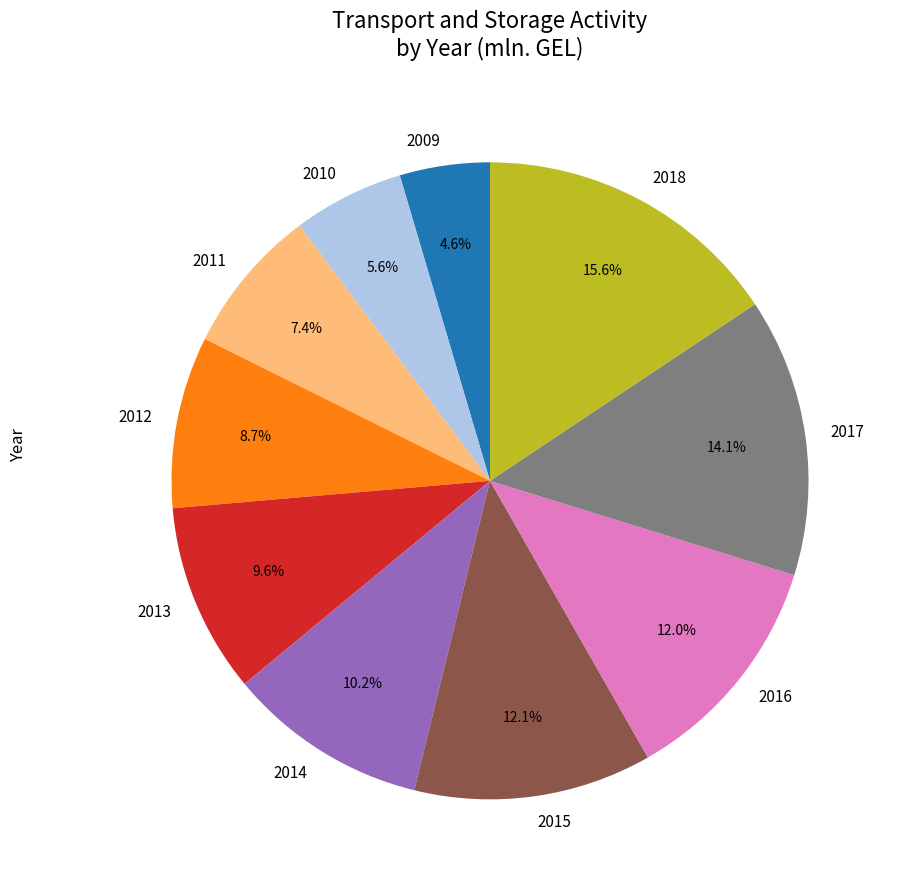

What is the total percentage of 2010 and 2016?

17.6%